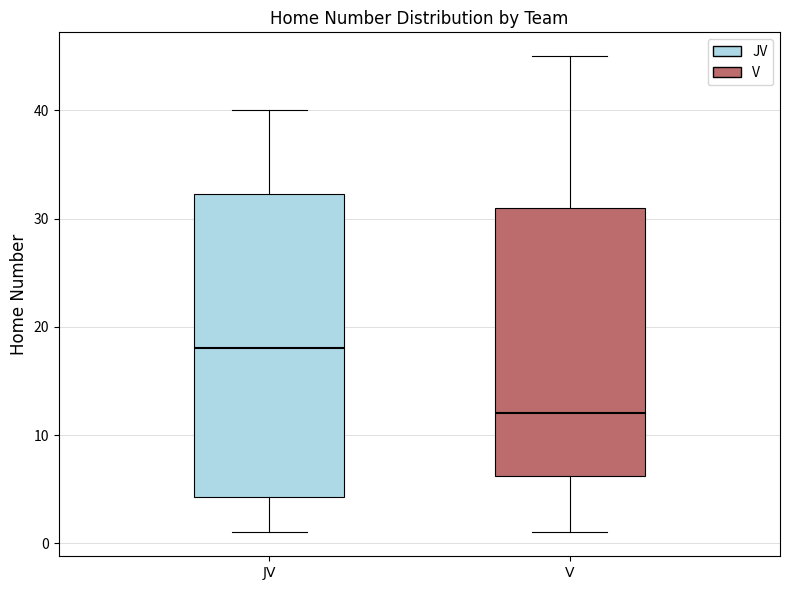

Reading left to right, transcribe this box plot: for each box, give where its median line is, the range the box spans, and where its two whiskers end, as read against the y-axis. The values are not printed on the chart, so give them approximately, as read against the axis.

JV: median 18, box 4 to 32, whiskers 1 to 40
V: median 12, box 6 to 31, whiskers 1 to 45